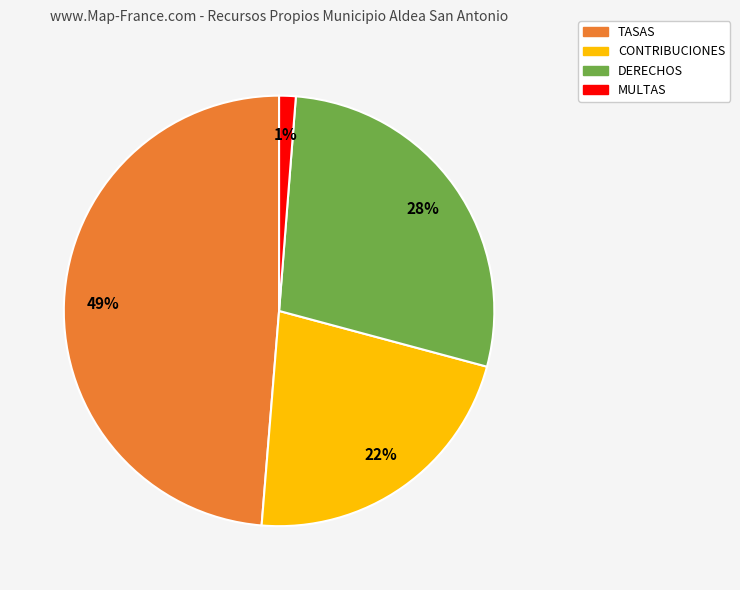

To the nearest percent, what is the average slice percentage?

25%